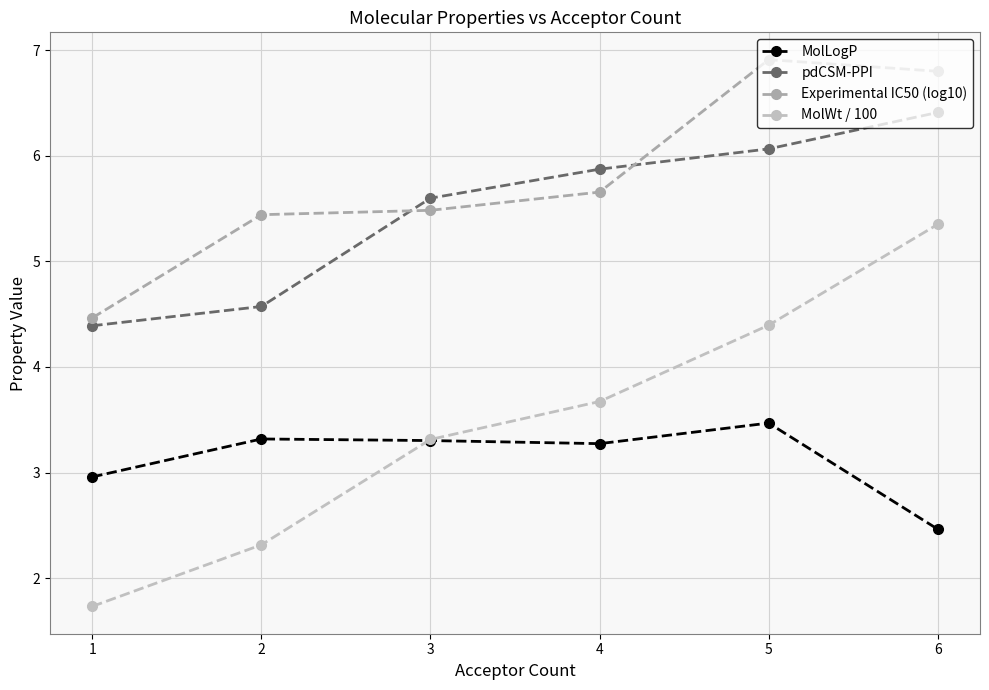

Is it true that Experimental IC50 (log10) equals 9.3 at 2?

False